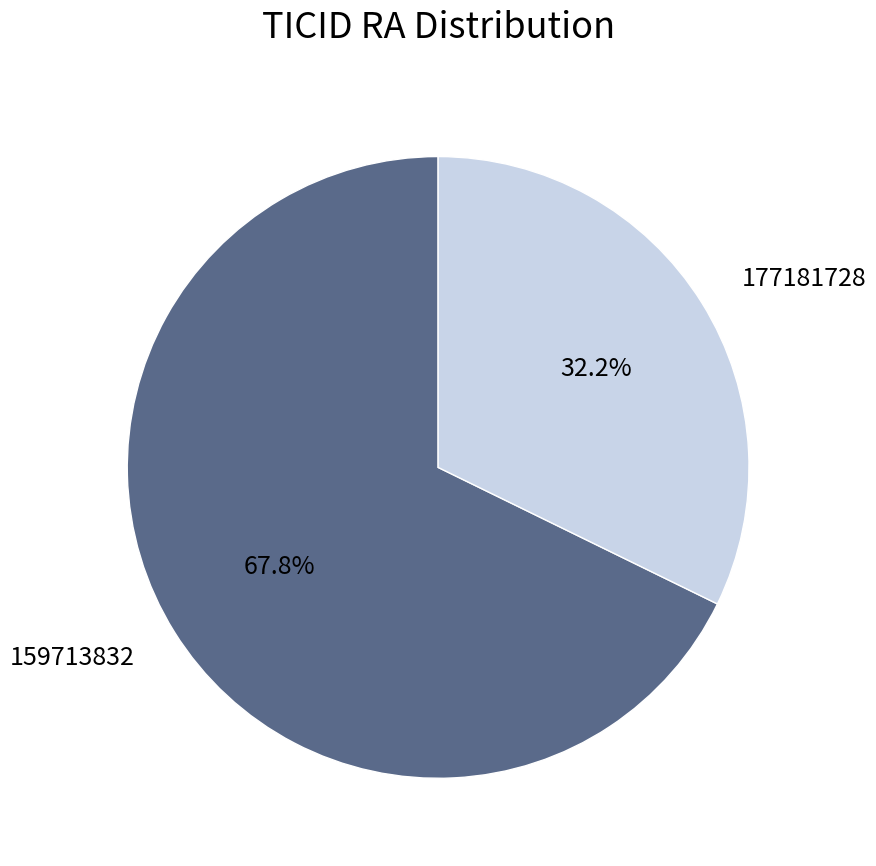

Do 159713832 and 177181728 together represent more than half of the pie?

Yes